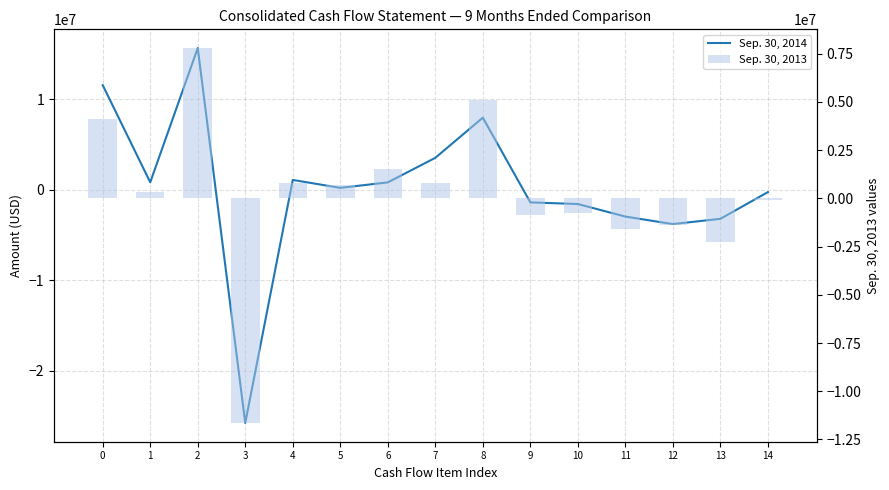

At 5, list the series in order from largest to smallest.

Sep. 30, 2013, Sep. 30, 2014